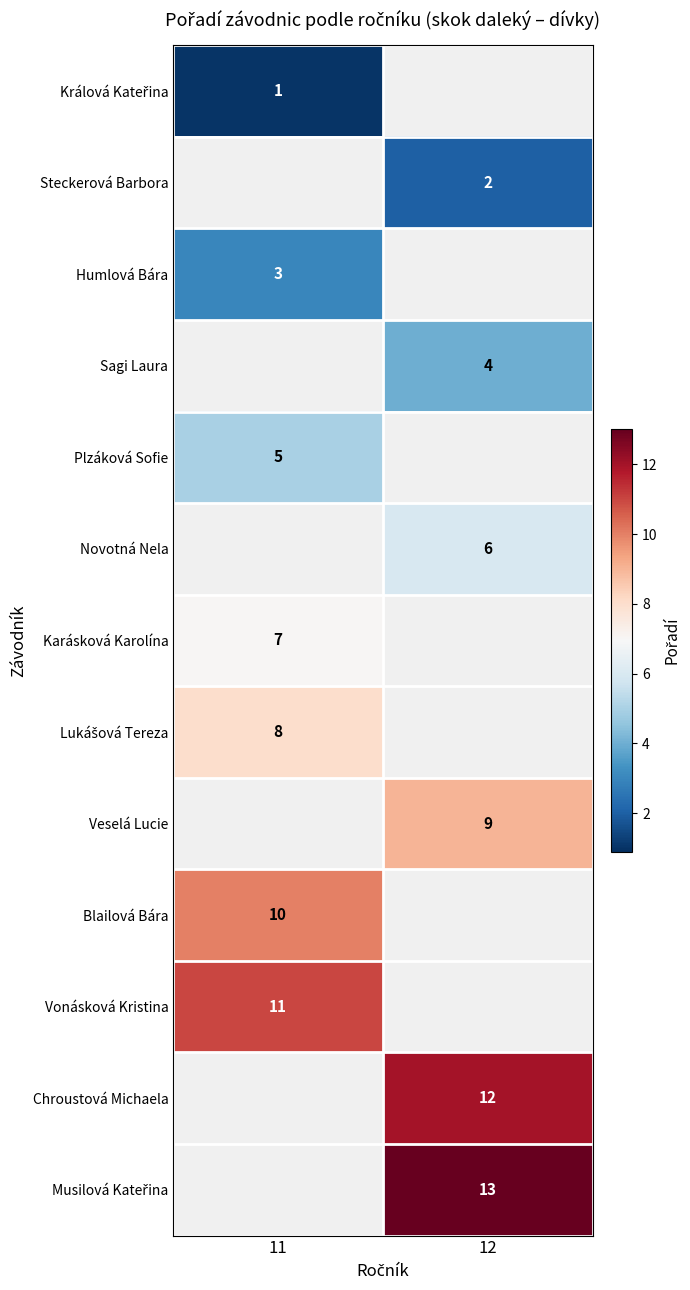

The Chroustová Michaela series shows 3 at 12. True or false?

False